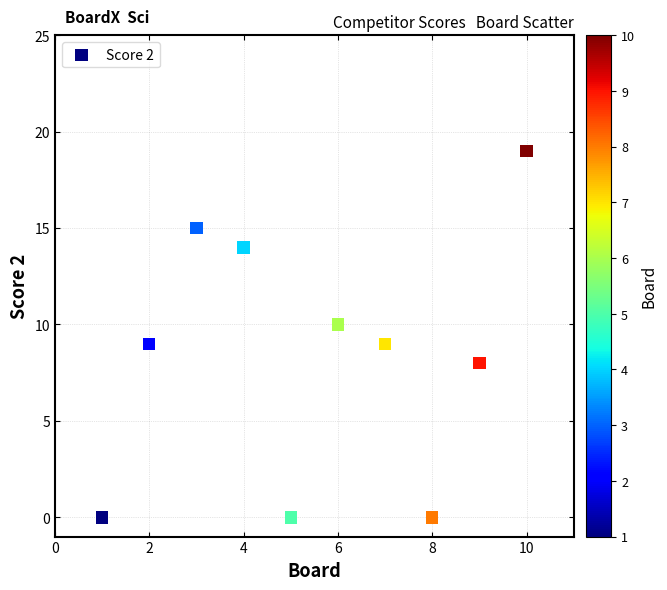

What is the range of Y values (max minus min)?

19